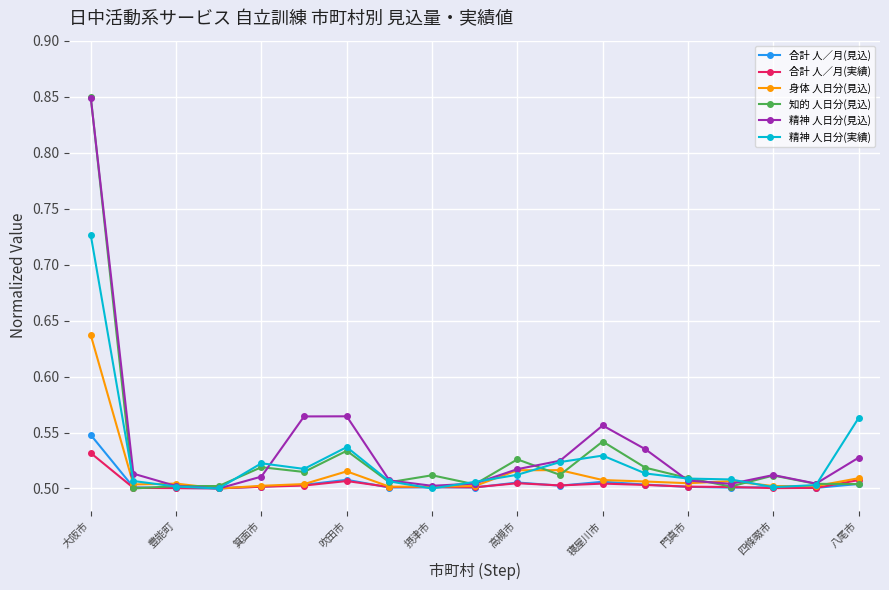

True or false: 身体 人日分(見込) has more than 2 interior local peaks.

True